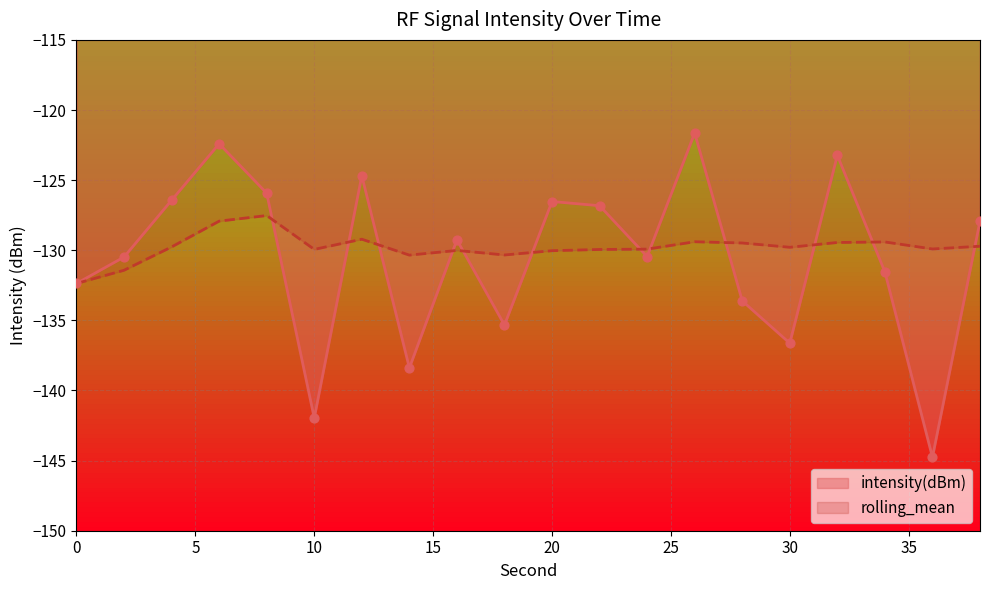

Which series contains the lowest Y value?

intensity(dBm)